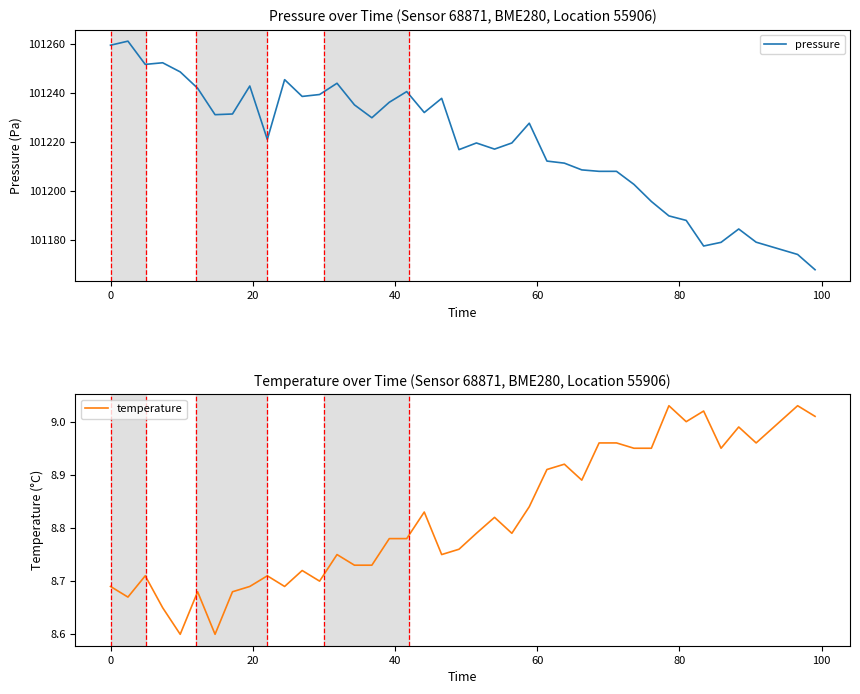

What is the highest value of the pressure series?

101261.0